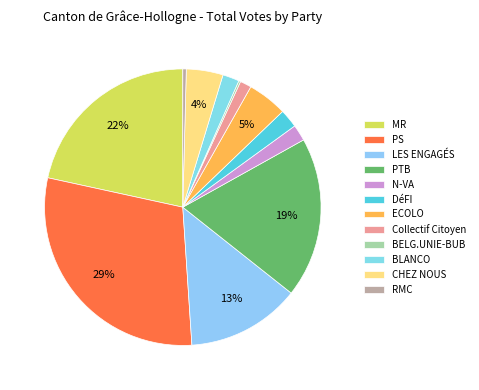

Is the sum of RMC and LES ENGAGÉS greater than half?

No